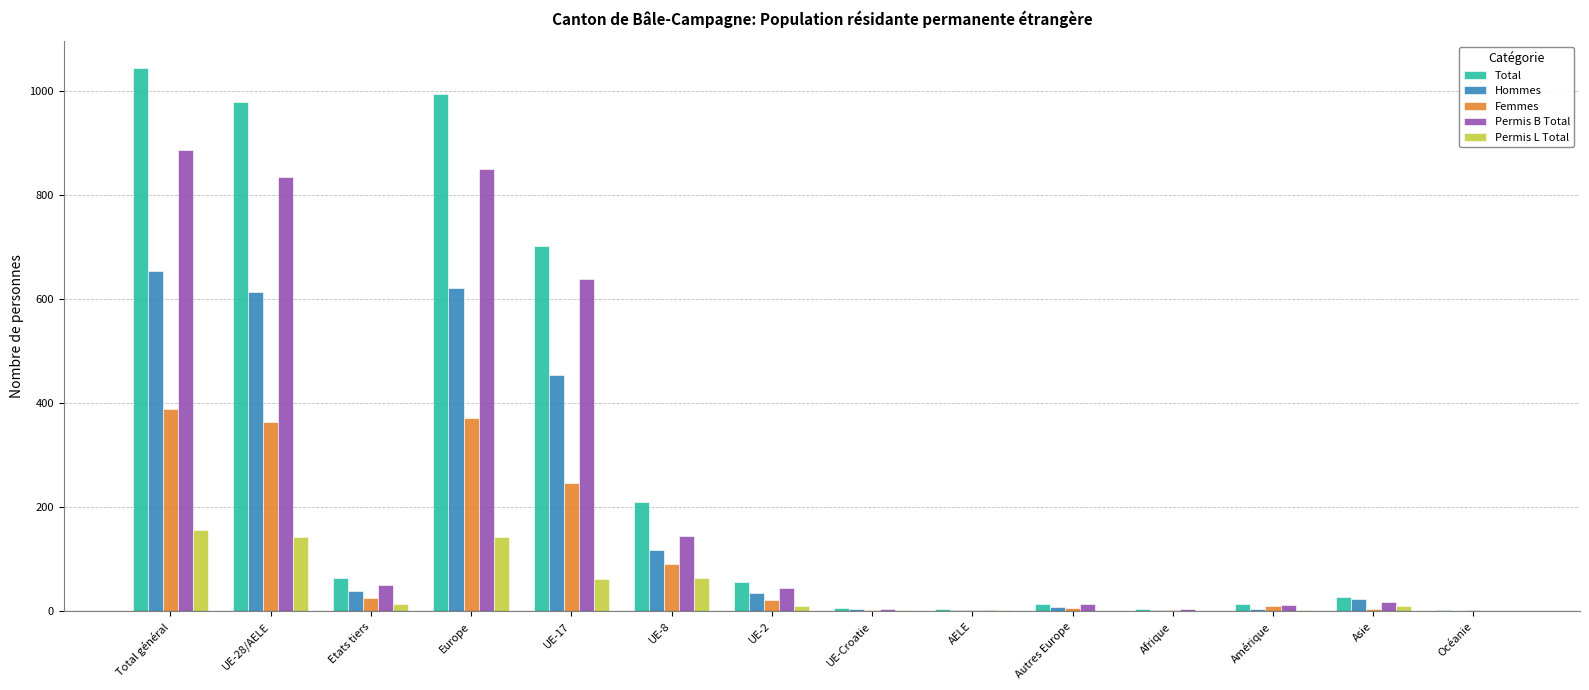

Which series has the largest range (max minus min)?

Total